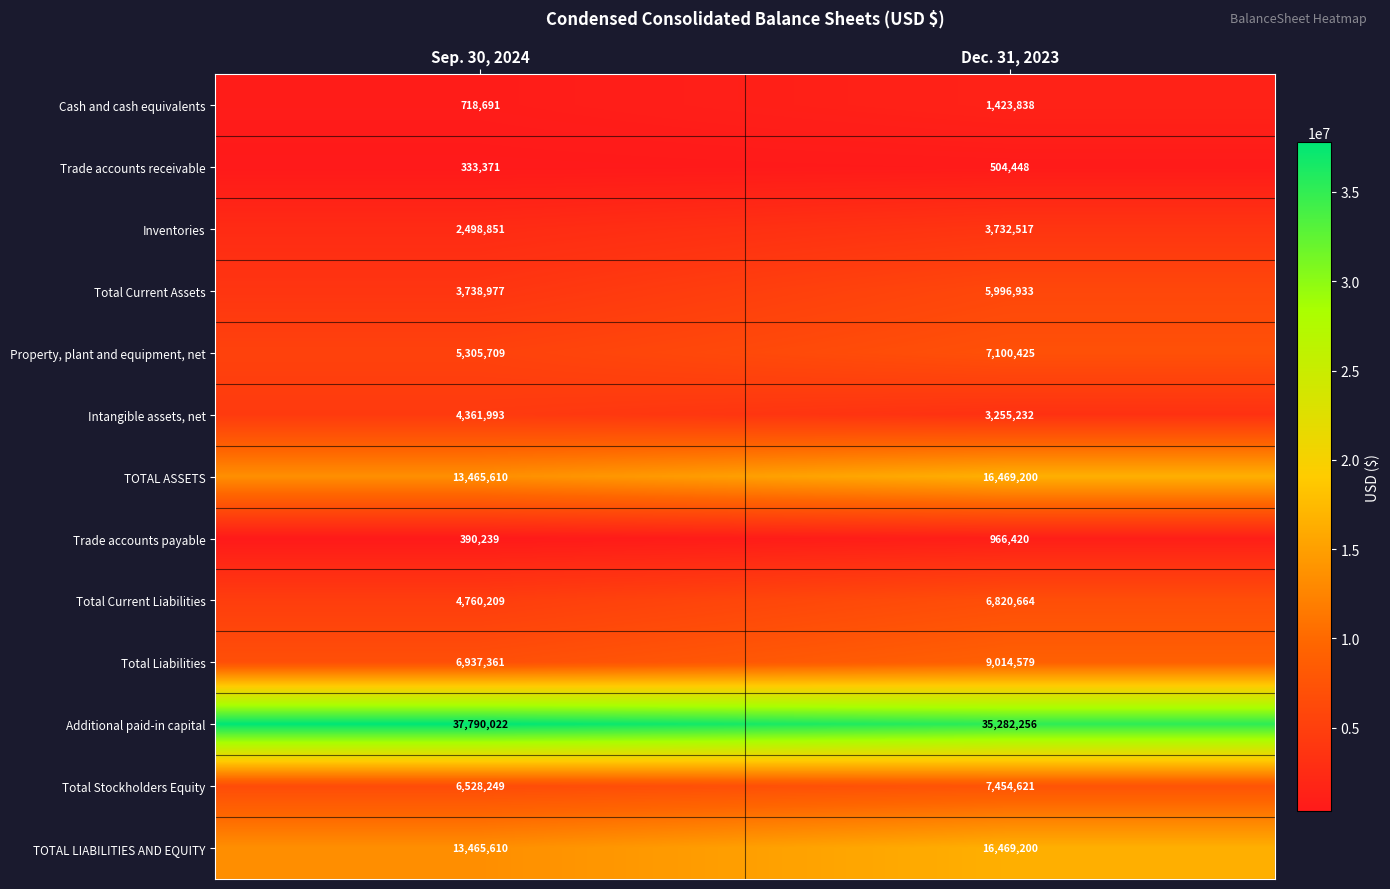

How many categories are shown in the chart?

2